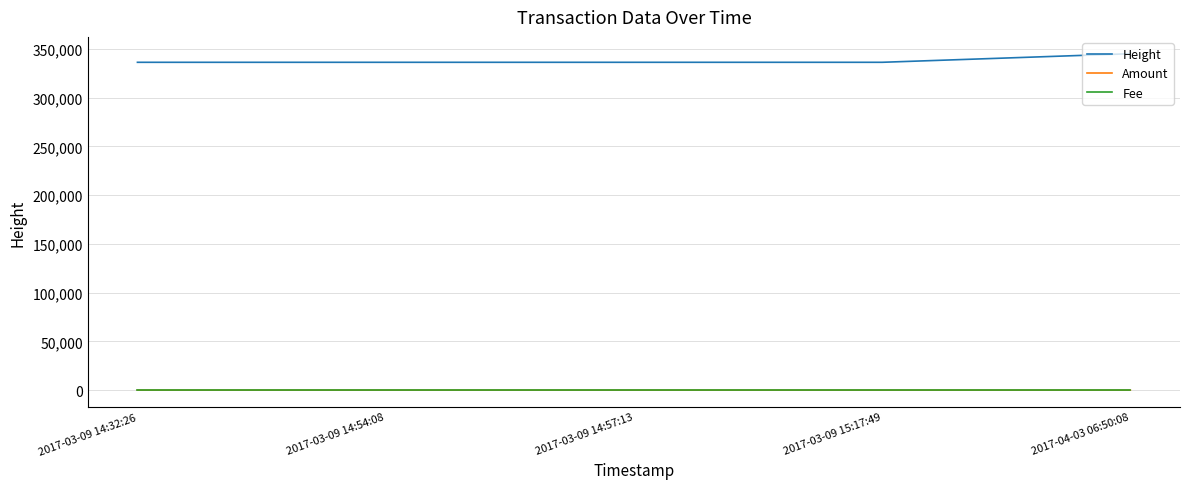

Which series has the largest total across all categories?

Height